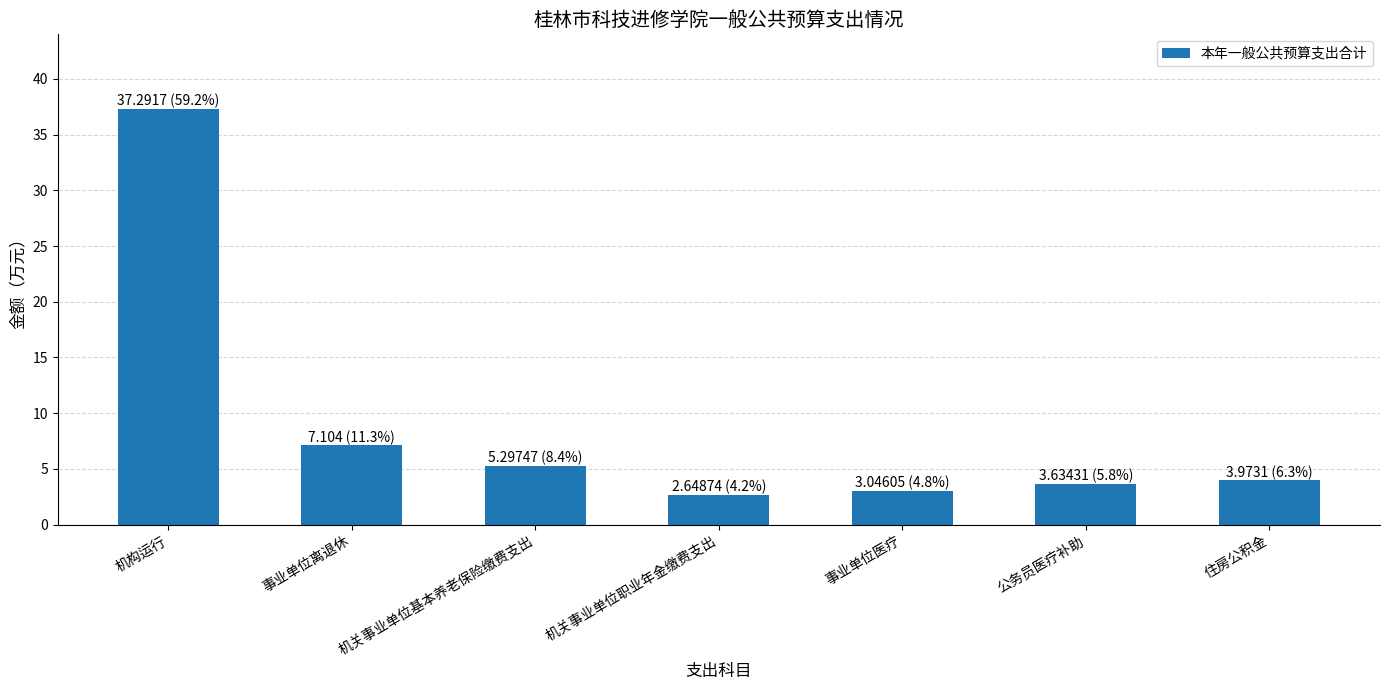

What is the change in value from 机关事业单位基本养老保险缴费支出 to 事业单位医疗?

-2.3